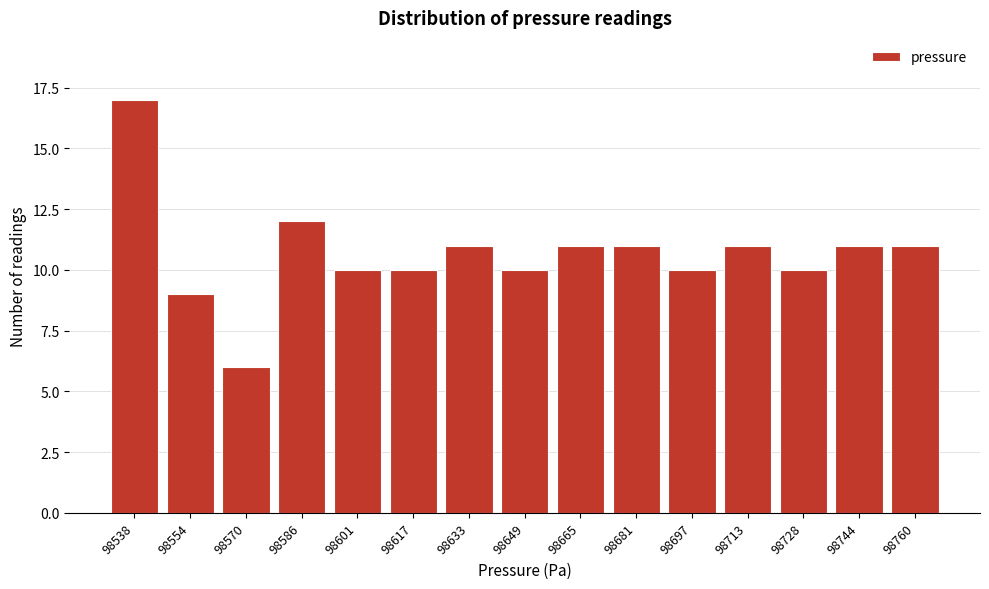

Reading left to right, what are all the values shown in this chart?

17	9	6	12	10	10	11	10	11	11	10	11	10	11	11